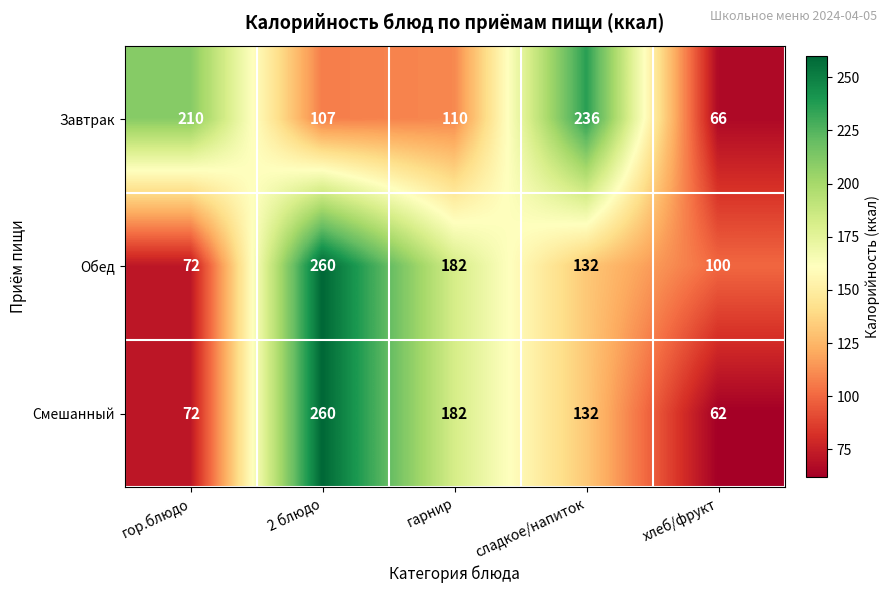

The value of Обед at сладкое/напиток is 53. True or false?

False